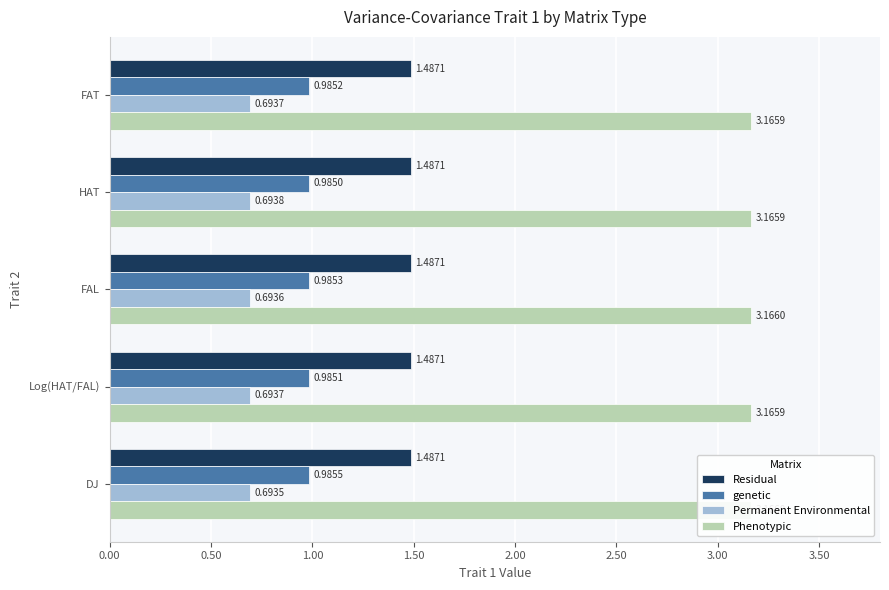

The Phenotypic series shows 5.3 at FAL. True or false?

False